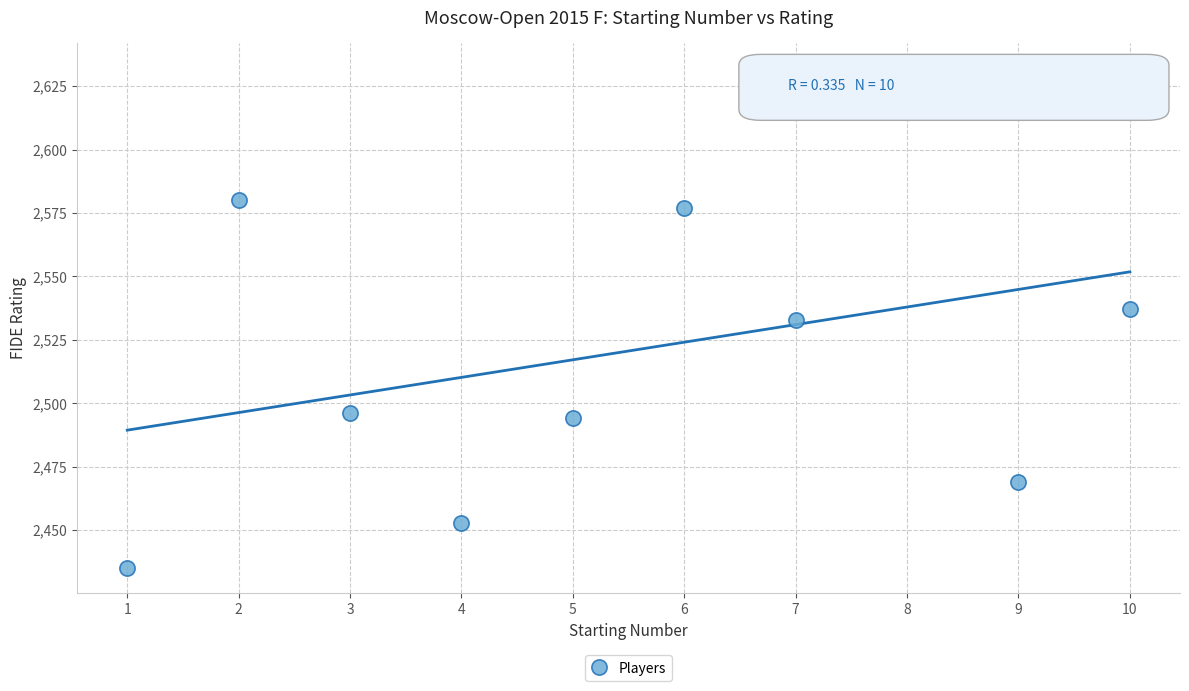

What is the average Y value?

2521